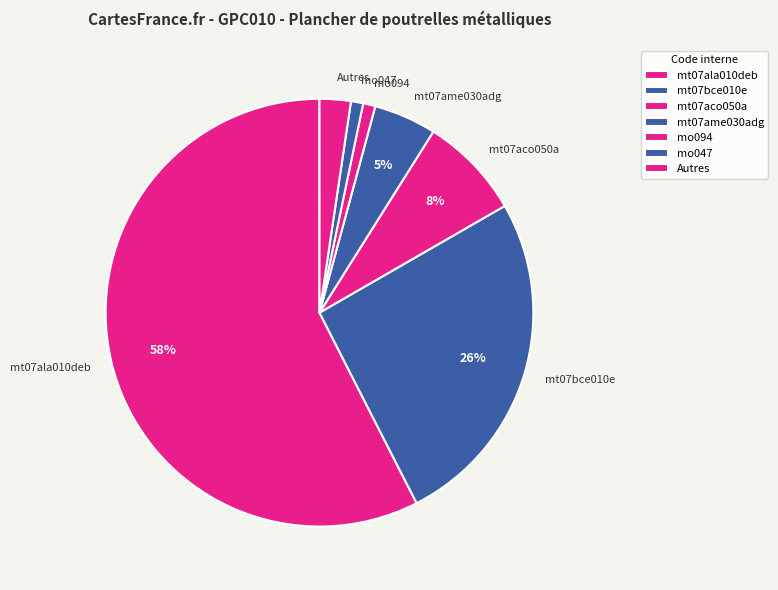

True or false: mt07bce010e accounts for 34% of the total.

False